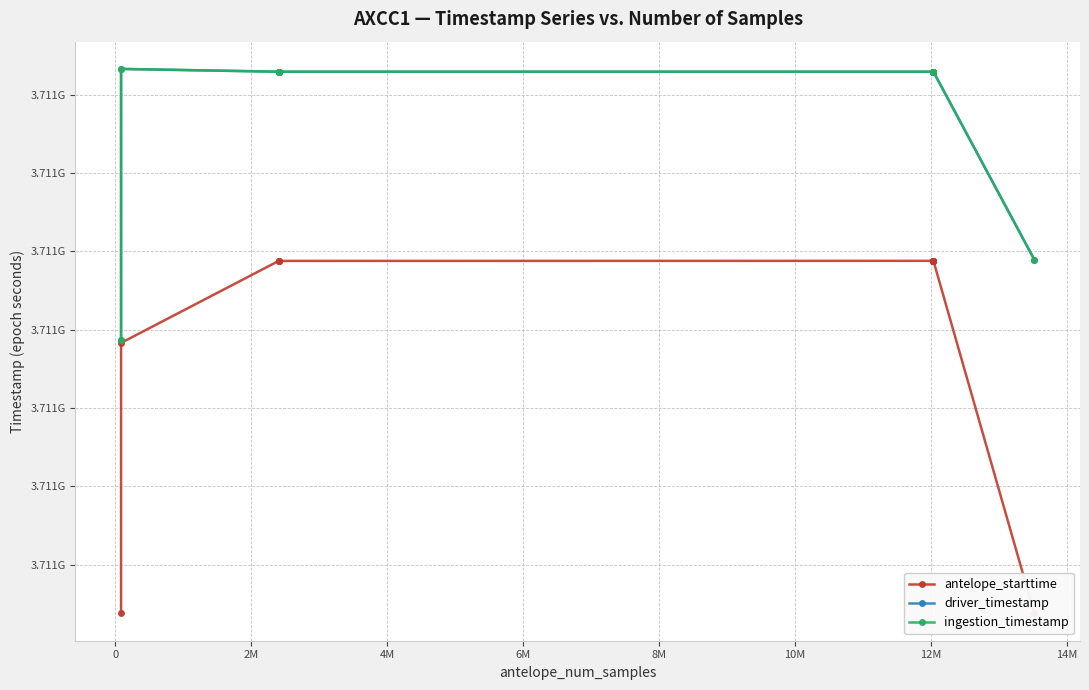

What are all the series names shown in the legend?

antelope_starttime, driver_timestamp, ingestion_timestamp